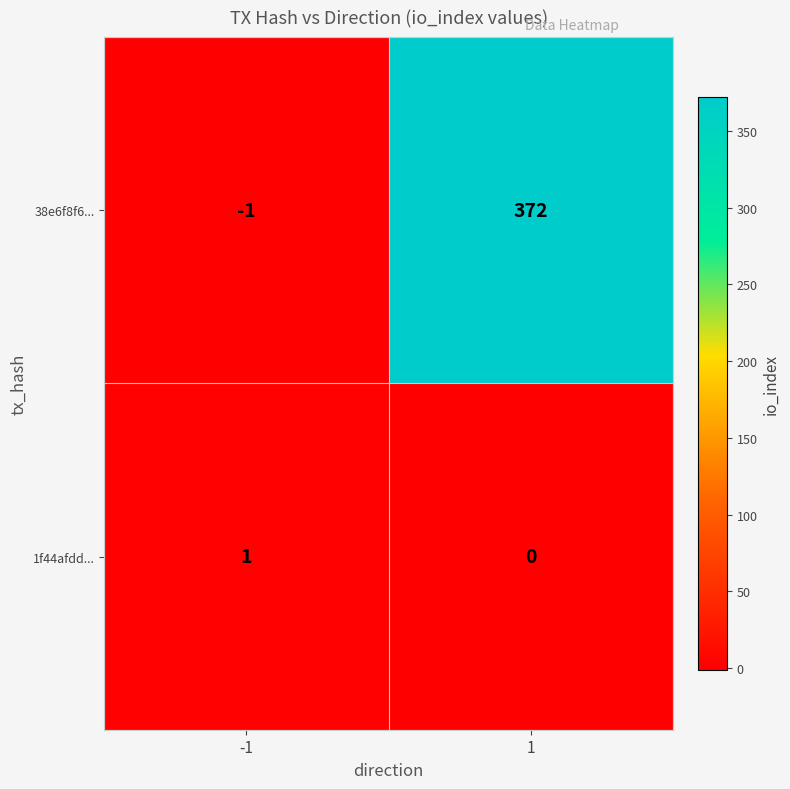

At how many categories does at least one series exceed 205?

1